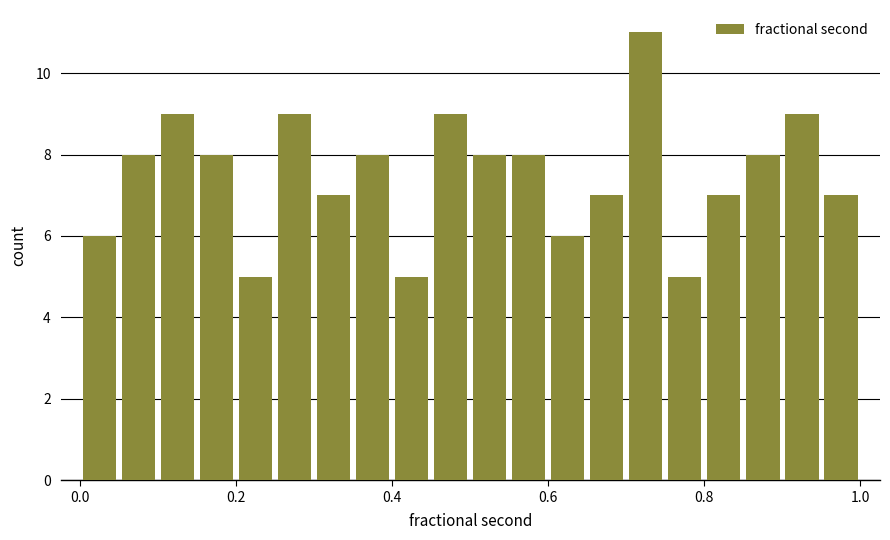

Around what value on the x-axis is the tallest bar? Give the approximate position of its centre, as read against the axis.

0.72